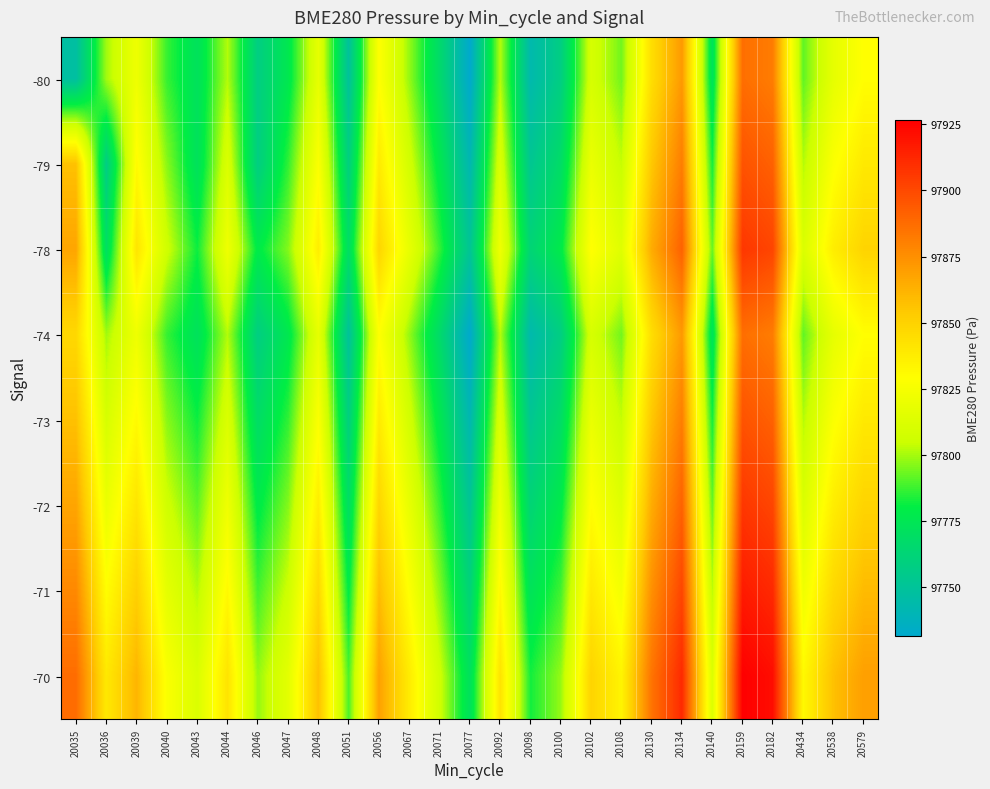

Reading left to right, list all the values displayed in this chart.

-80: 20035=97747.0	20036=97799.7	20039=97821.3	20040=97786.7	20043=97771.6	20044=97801.6	20046=97758.1	20047=97776.0	20048=97817.2	20051=97749.0	20056=97828.4	20067=97798.0	20071=97766.5	20077=97731.2	20092=97801.8	20098=97742.6	20100=97758.1	20102=97809.5	20108=97793.9	20130=97844.7	20134=97871.3	20140=97772.3	20159=97886.7	20182=97881.5	20434=97791.7	20538=97817.2	20579=97829.3
-79: 20035=97857.0	20036=97757.0	20039=97831.0	20040=97796.7	20043=97771.6	20044=97811.6	20046=97758.1	20047=97786.0	20048=97827.2	20051=97759.0	20056=97838.4	20067=97808.0	20071=97776.5	20077=97741.2	20092=97811.8	20098=97752.6	20100=97768.1	20102=97819.5	20108=97803.9	20130=97854.7	20134=97881.3	20140=97782.3	20159=97896.7	20182=97891.5	20434=97801.7	20538=97827.2	20579=97839.3
-78: 20035=97867.0	20036=97769.7	20039=97841.3	20040=97806.7	20043=97781.6	20044=97821.6	20046=97778.1	20047=97796.0	20048=97837.2	20051=97769.0	20056=97848.4	20067=97818.0	20071=97786.5	20077=97751.2	20092=97821.8	20098=97762.6	20100=97778.1	20102=97829.5	20108=97813.9	20130=97864.7	20134=97891.3	20140=97792.3	20159=97906.7	20182=97901.5	20434=97811.7	20538=97837.2	20579=97849.3
-74: 20035=97847.2	20036=97799.7	20039=97821.3	20040=97786.7	20043=97771.6	20044=97801.6	20046=97758.1	20047=97776.0	20048=97817.2	20051=97749.0	20056=97828.4	20067=97798.0	20071=97766.5	20077=97731.2	20092=97801.8	20098=97742.6	20100=97758.1	20102=97809.5	20108=97793.9	20130=97844.7	20134=97871.3	20140=97772.3	20159=97886.7	20182=97881.5	20434=97791.7	20538=97817.2	20579=97829.3
-73: 20035=97857.2	20036=97809.7	20039=97831.3	20040=97796.7	20043=97781.6	20044=97811.6	20046=97768.1	20047=97786.0	20048=97827.2	20051=97759.0	20056=97838.4	20067=97808.0	20071=97776.5	20077=97741.2	20092=97811.8	20098=97752.6	20100=97768.1	20102=97819.5	20108=97803.9	20130=97854.7	20134=97881.3	20140=97782.3	20159=97896.7	20182=97891.5	20434=97801.7	20538=97827.2	20579=97839.3
-72: 20035=97867.2	20036=97819.7	20039=97841.3	20040=97806.7	20043=97791.6	20044=97821.6	20046=97778.1	20047=97796.0	20048=97837.2	20051=97769.0	20056=97848.4	20067=97818.0	20071=97786.5	20077=97751.2	20092=97821.8	20098=97762.6	20100=97778.1	20102=97829.5	20108=97813.9	20130=97864.7	20134=97891.3	20140=97792.3	20159=97906.7	20182=97901.5	20434=97811.7	20538=97837.2	20579=97849.3
-71: 20035=97877.2	20036=97829.7	20039=97851.3	20040=97816.7	20043=97801.6	20044=97831.6	20046=97788.1	20047=97806.0	20048=97847.2	20051=97779.0	20056=97858.4	20067=97828.0	20071=97796.5	20077=97761.2	20092=97831.8	20098=97772.6	20100=97788.1	20102=97839.5	20108=97823.9	20130=97874.7	20134=97901.3	20140=97802.3	20159=97916.7	20182=97911.5	20434=97821.7	20538=97847.2	20579=97859.3
-70: 20035=97887.2	20036=97839.7	20039=97861.3	20040=97826.7	20043=97811.6	20044=97841.6	20046=97798.1	20047=97816.0	20048=97857.2	20051=97789.0	20056=97868.4	20067=97838.0	20071=97806.5	20077=97771.2	20092=97841.8	20098=97782.6	20100=97798.1	20102=97849.5	20108=97833.9	20130=97884.7	20134=97911.3	20140=97812.3	20159=97926.7	20182=97921.5	20434=97831.7	20538=97857.2	20579=97869.3